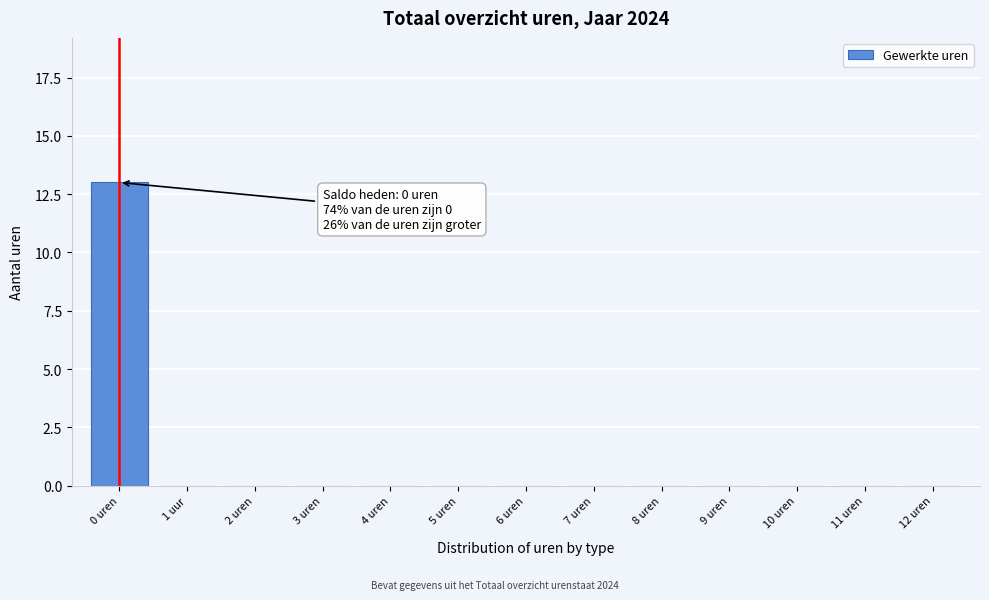

Reading right to left, list all the values displayed in this chart.

12 uren=0	11 uren=0	10 uren=0	9 uren=0	8 uren=0	7 uren=0	6 uren=0	5 uren=0	4 uren=0	3 uren=0	2 uren=0	1 uur=0	0 uren=13